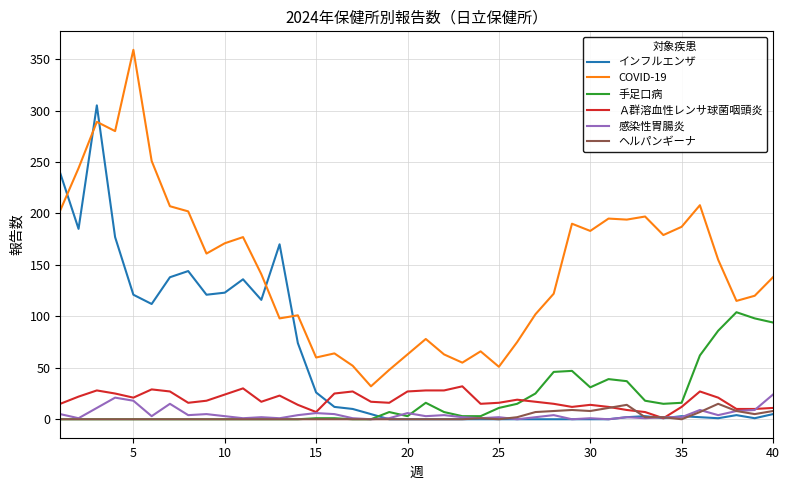

True or false: インフルエンザ and COVID-19 intersect in this chart.

True